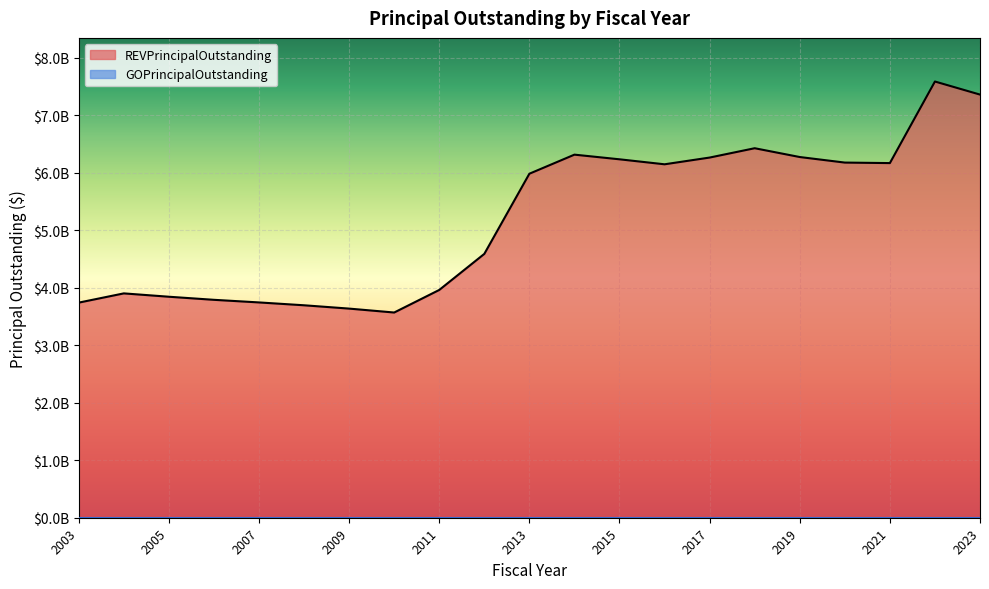

Approximately how many times larger is the value at 2022 compared to 2003?

2.0